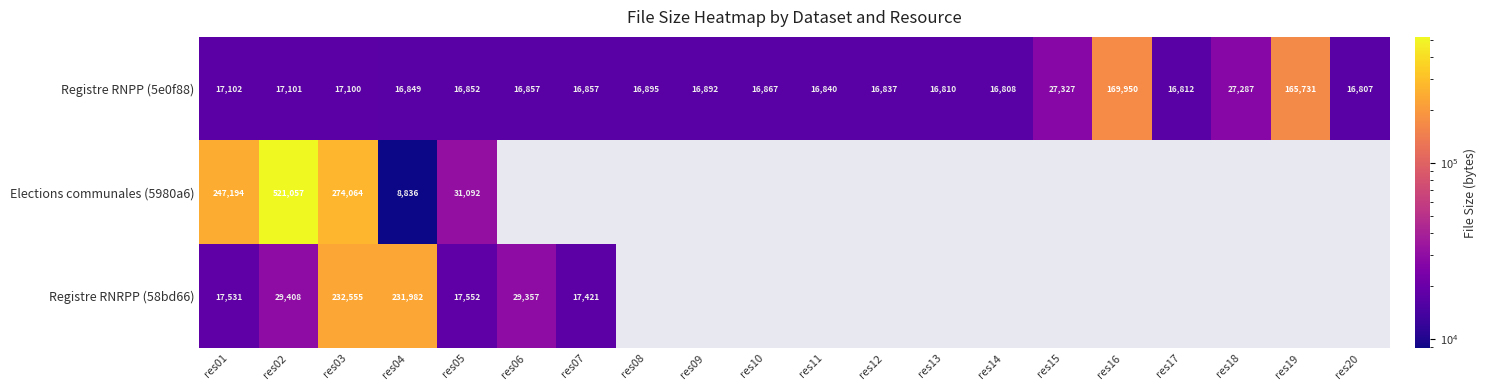

What is the sum of all Registre RNPP (5e0f88) values?

660581